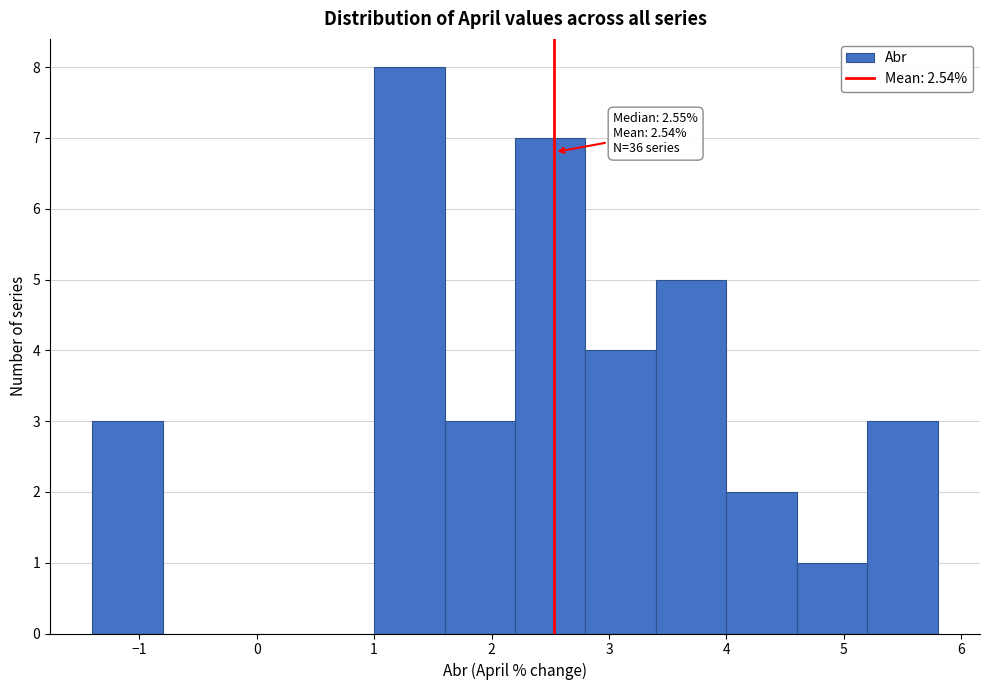

Over which range of the x-axis is the bar tallest?

1.0 to 1.6